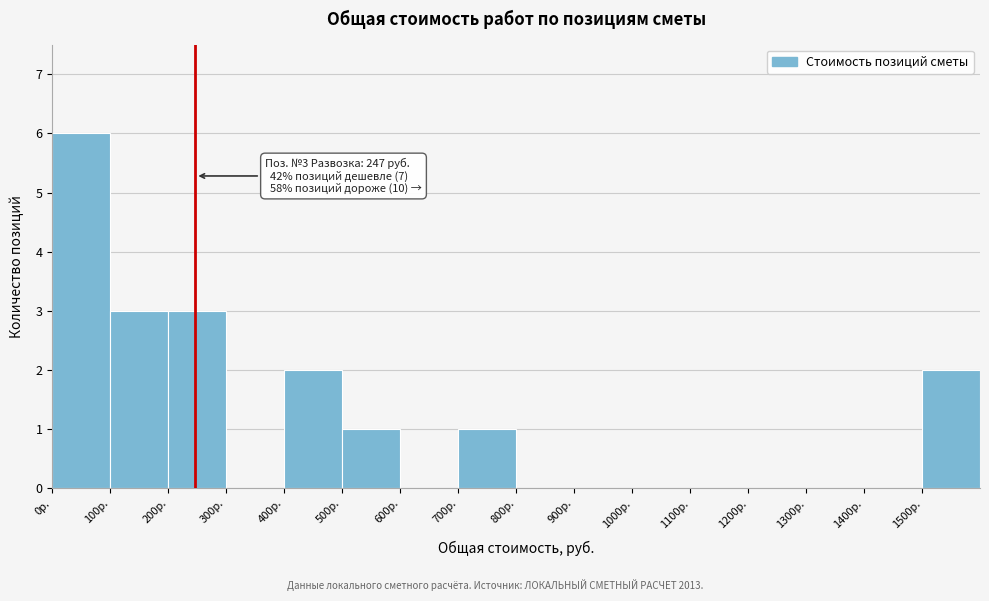

Over which range of the x-axis is the bar tallest?

0 to 100